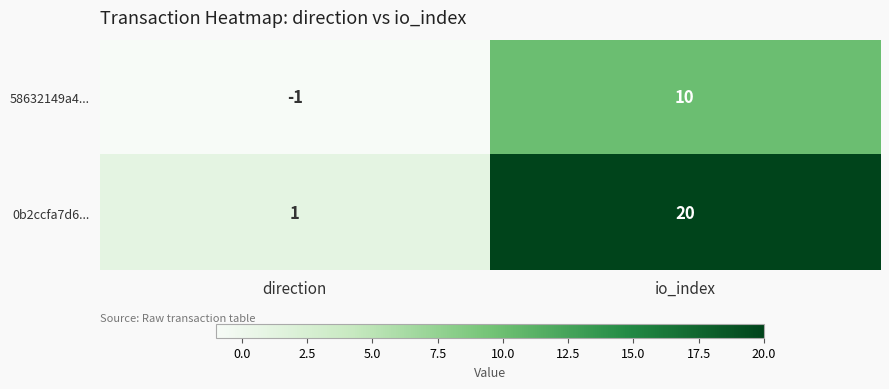

What is the difference between the maximum and minimum values in the 0b2ccfa7d6... series?

19